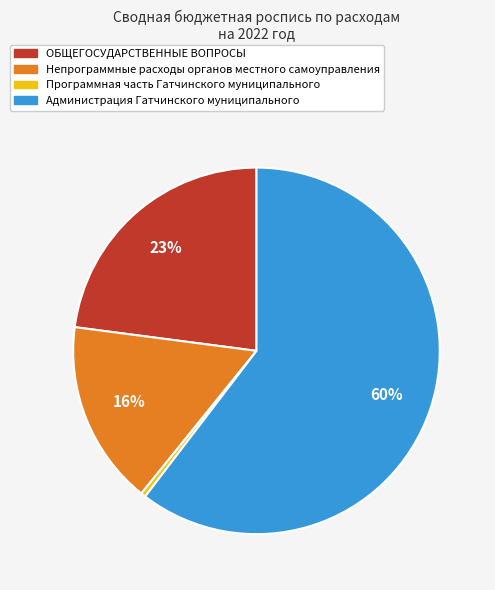

True or false: Непрограммные расходы органов местного самоуправления accounts for 5% of the total.

False